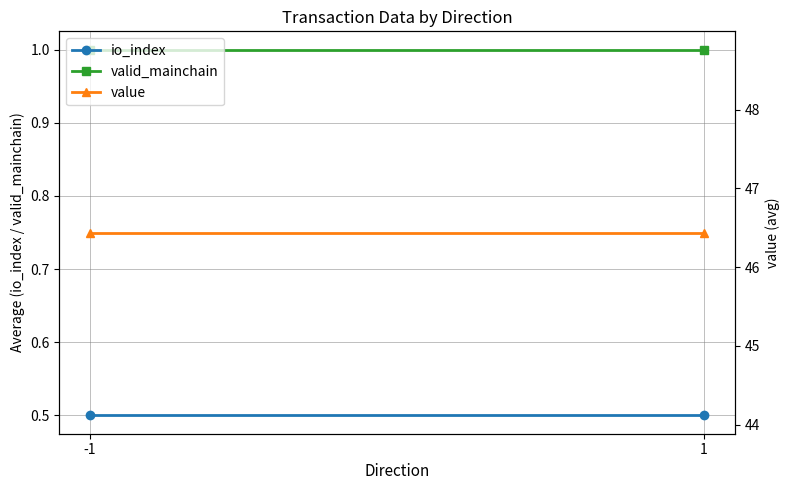

Is the value of value at 1 greater than the value of io_index at -1?

Yes